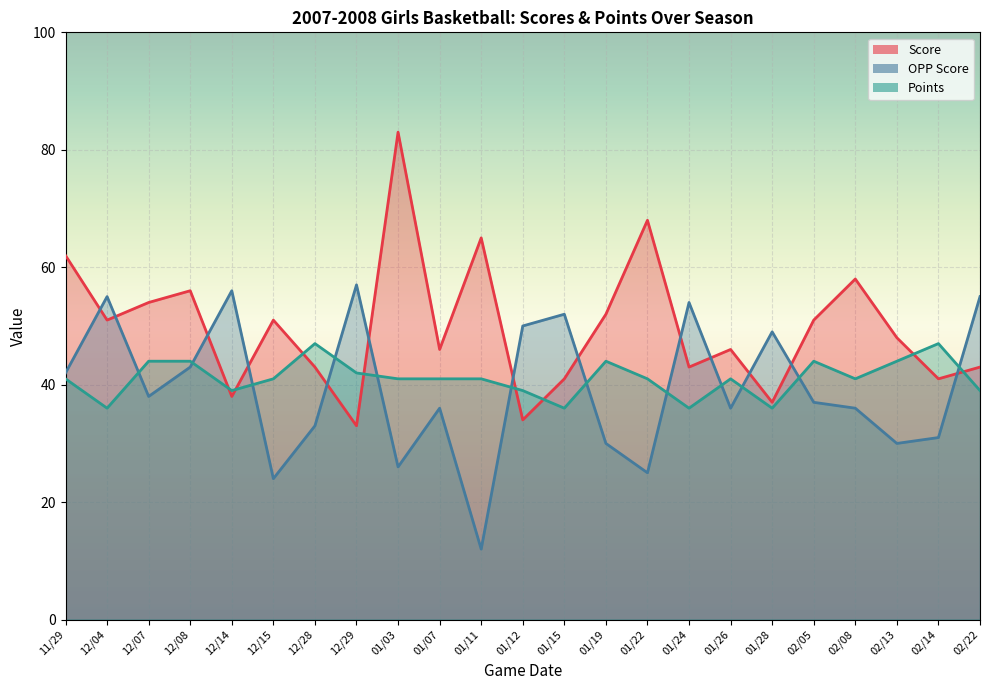

How many Points values are between 39 and 44?

17